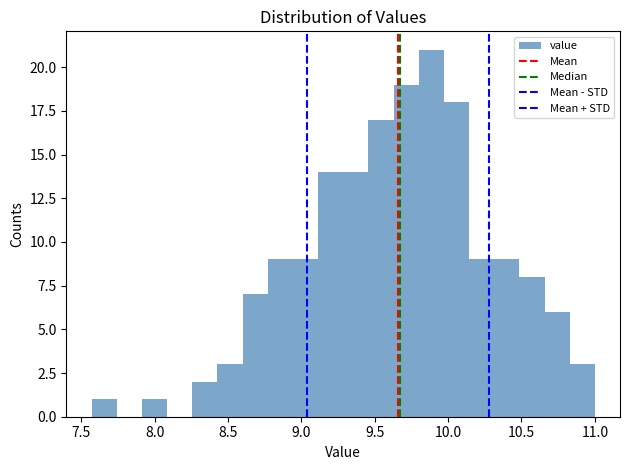

Around what value on the x-axis is the tallest bar? Give the approximate position of its centre, as read against the axis.

9.90